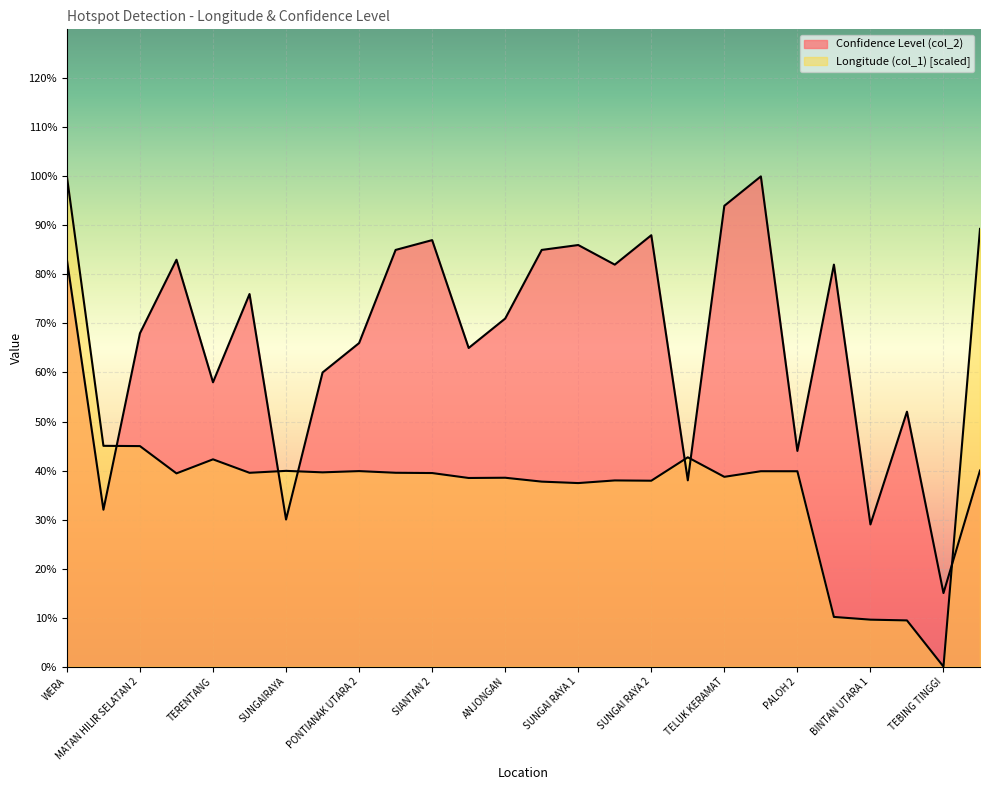

Reading left to right, transcribe all the data shown in this chart.

Longitude (col_1): 100.0	45.0	45.0	39.4	42.3	39.5	39.9	39.6	39.9	39.5	39.5	38.5	38.5	37.7	37.4	38.0	37.9	42.7	38.7	39.9	39.9	10.1	9.6	9.4	0.0	89.3
Confidence Level (col_2): 83.0	32.0	68.0	83.0	58.0	76.0	30.0	60.0	66.0	85.0	87.0	65.0	71.0	85.0	86.0	82.0	88.0	38.0	94.0	100.0	44.0	82.0	29.0	52.0	15.0	40.0